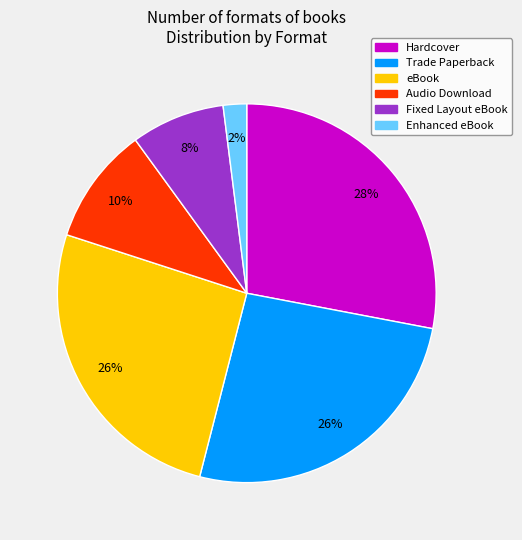

Is it true that Audio Download is 1% of the pie?

False